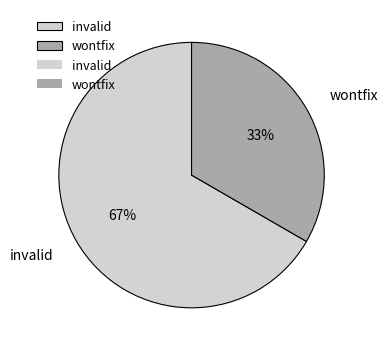

Is the sum of wontfix and invalid greater than half?

Yes